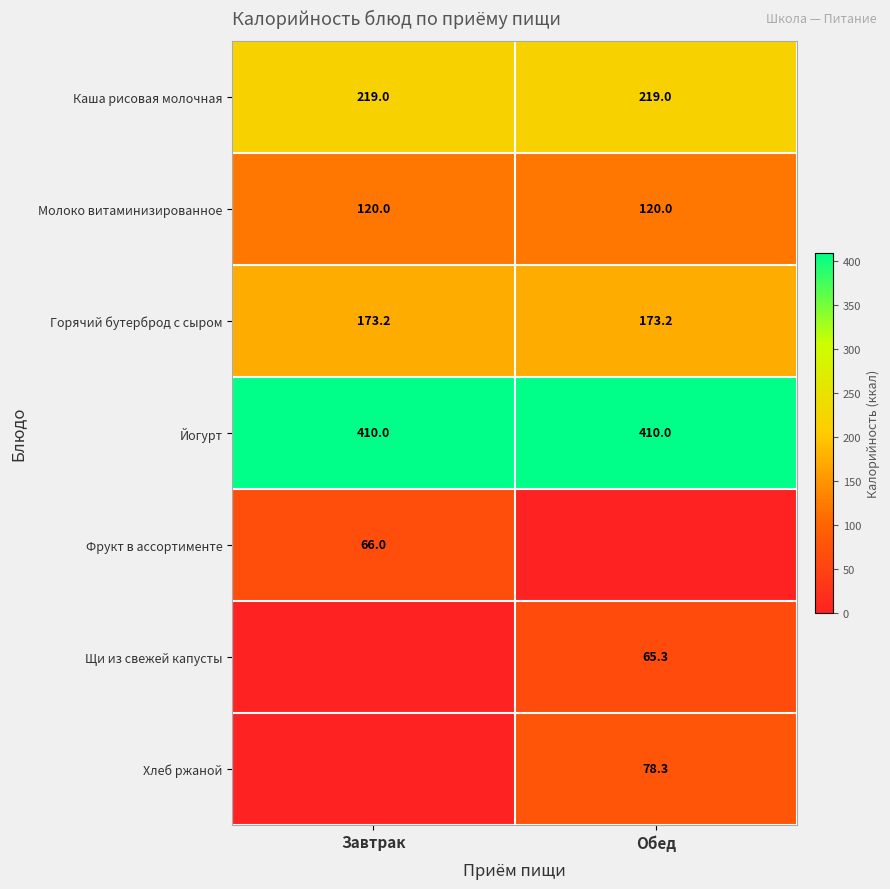

Is it true that Каша рисовая молочная equals 322.1 at Завтрак?

False